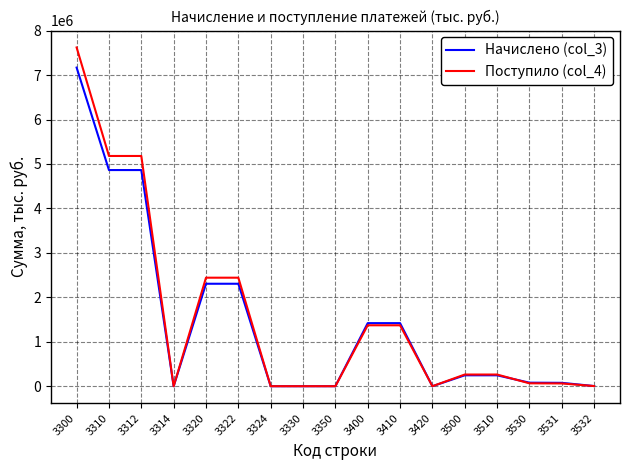

What are all the series names shown in the legend?

Начислено (col_3), Поступило (col_4)